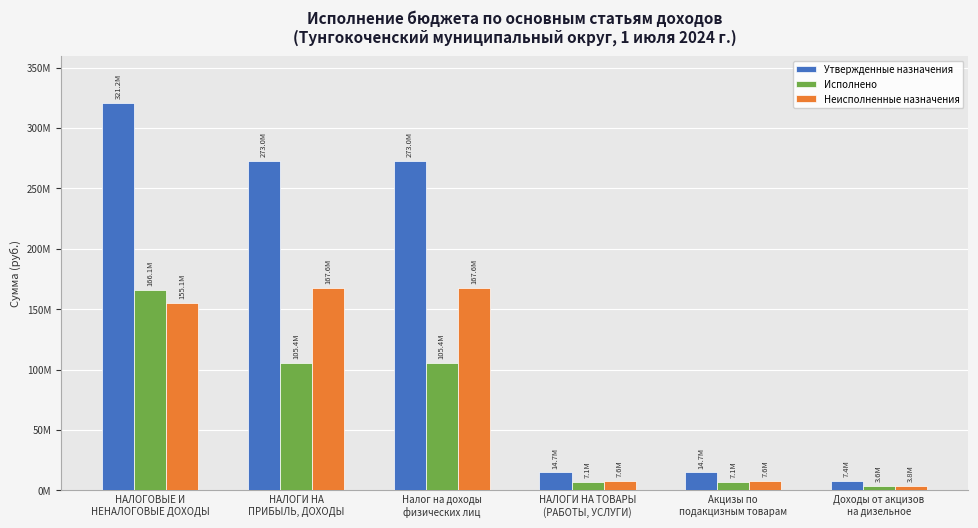

What is the sum of all Исполнено values?

394736961.9